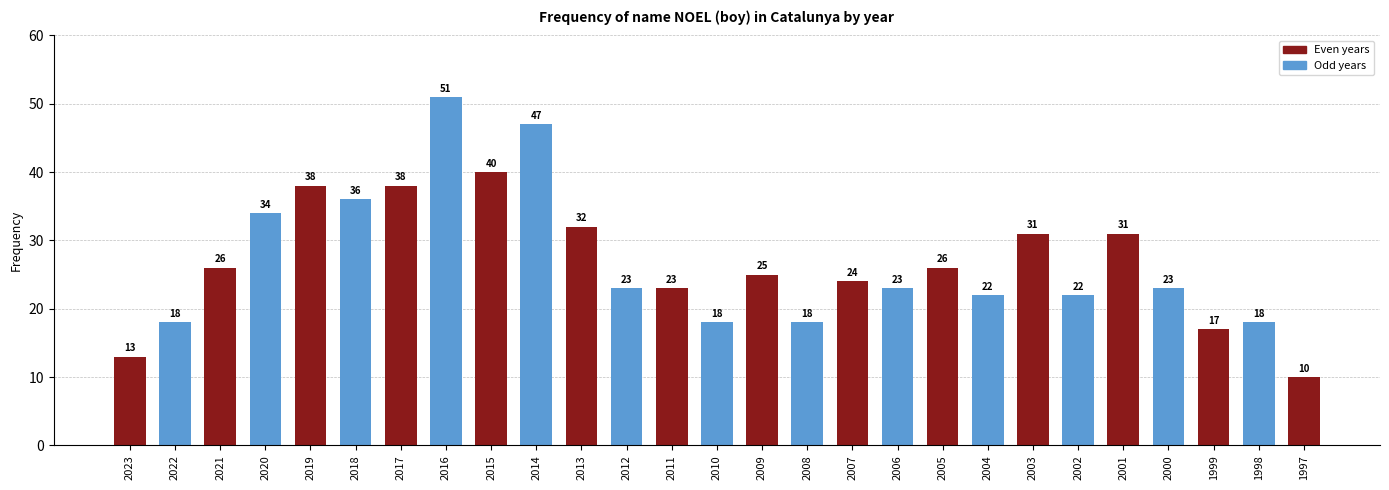

What is the change in value from 2019 to 2000?

-15